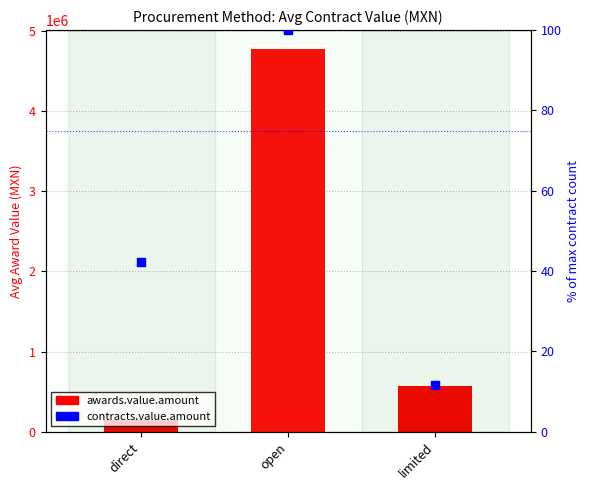

Is the value of contracts.value.amount at direct greater than the value of awards.value.amount at open?

No